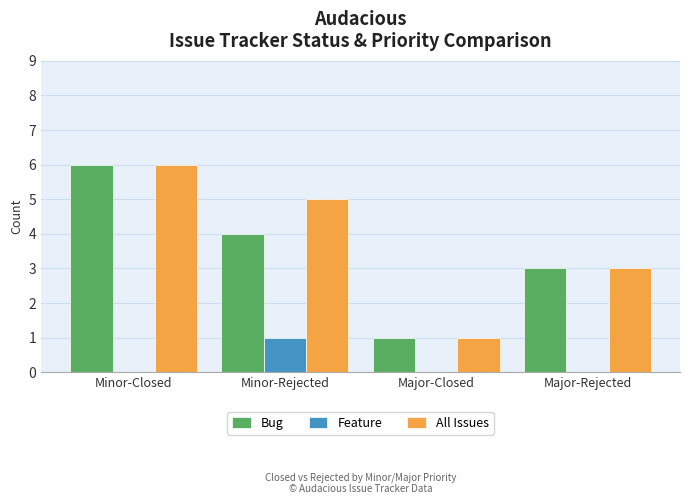

What is the total value across all series at Minor-Rejected?

10